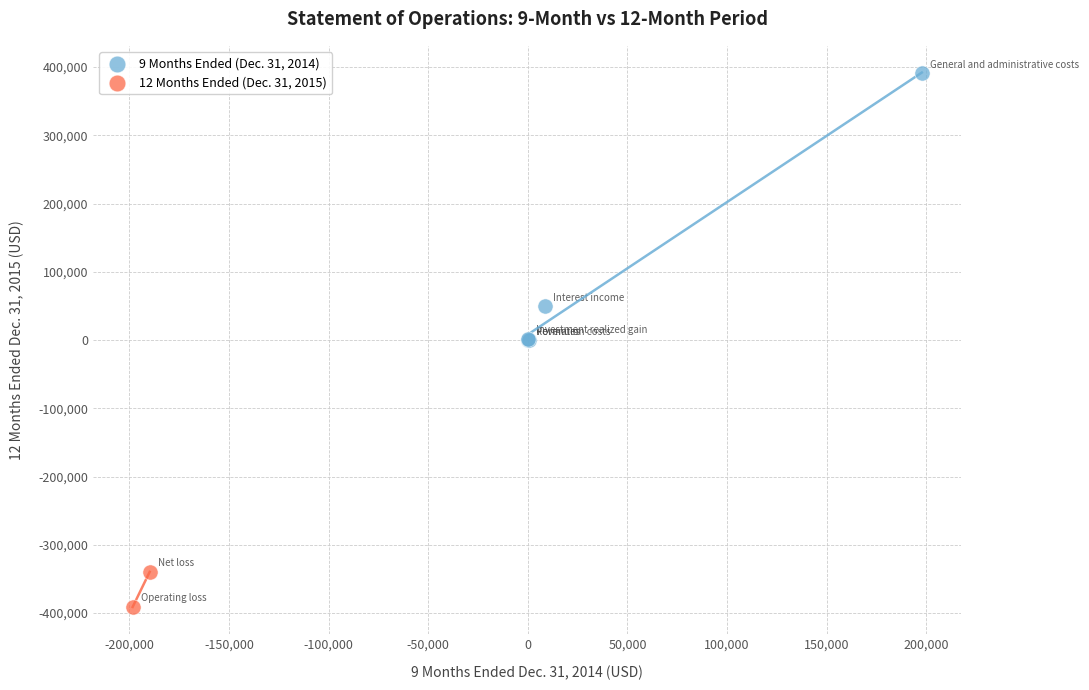

Which series has the largest Y range (max minus min)?

9 Months Ended (Dec. 31, 2014)